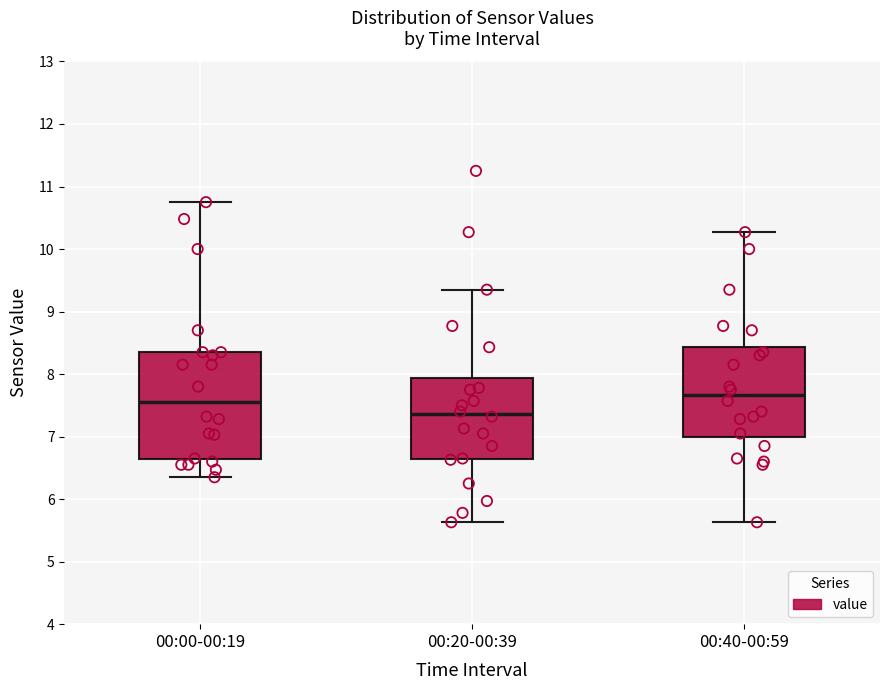

Reading left to right, read every box against the y-axis: the position of its median line, the range the box covers, and the ends of its whiskers. The values are not printed on the chart, so give them approximately, as read against the axis.

00:00-00:19: median 7.6, box 6.6 to 8.4, whiskers 6.4 to 10.8
00:20-00:39: median 7.4, box 6.6 to 7.9, whiskers 5.6 to 9.4
00:40-00:59: median 7.7, box 7.0 to 8.4, whiskers 5.6 to 10.3